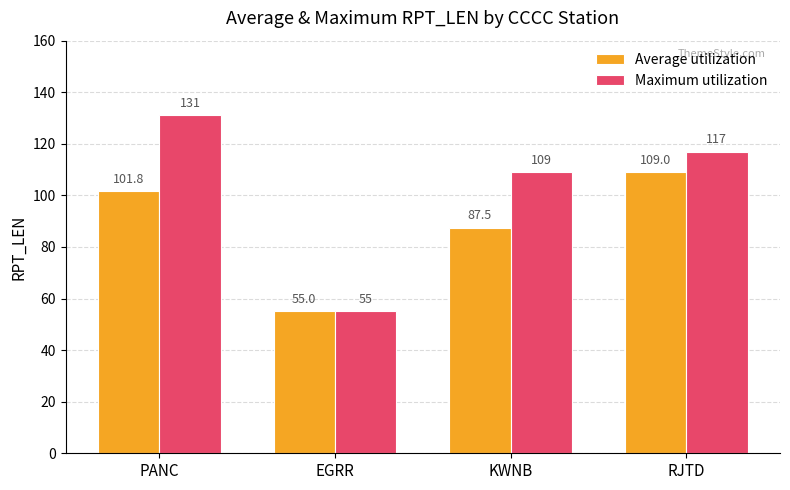

What position from the right is PANC?

4